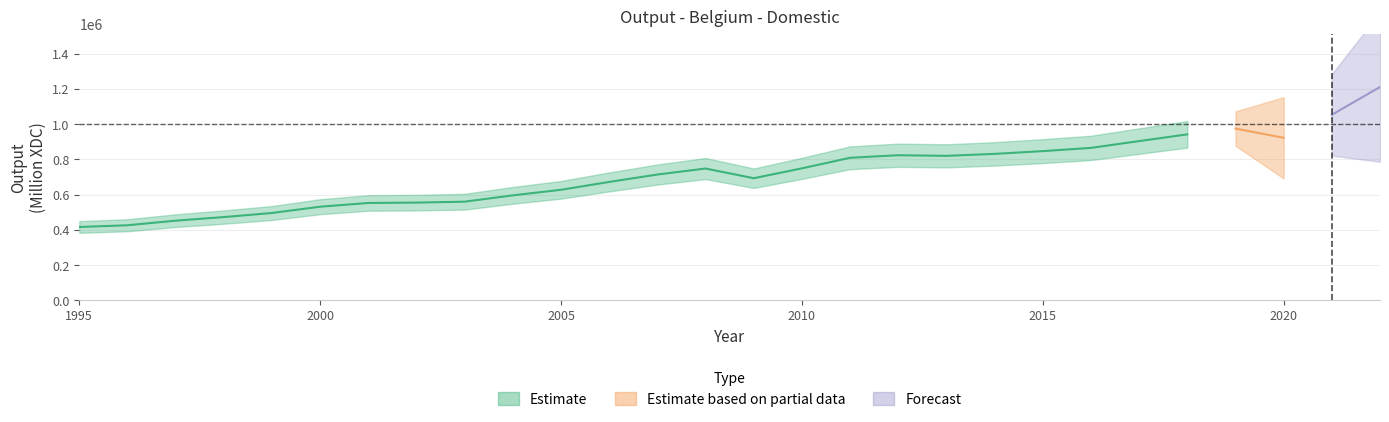

The value at 2008 is 748382.9. True or false?

True